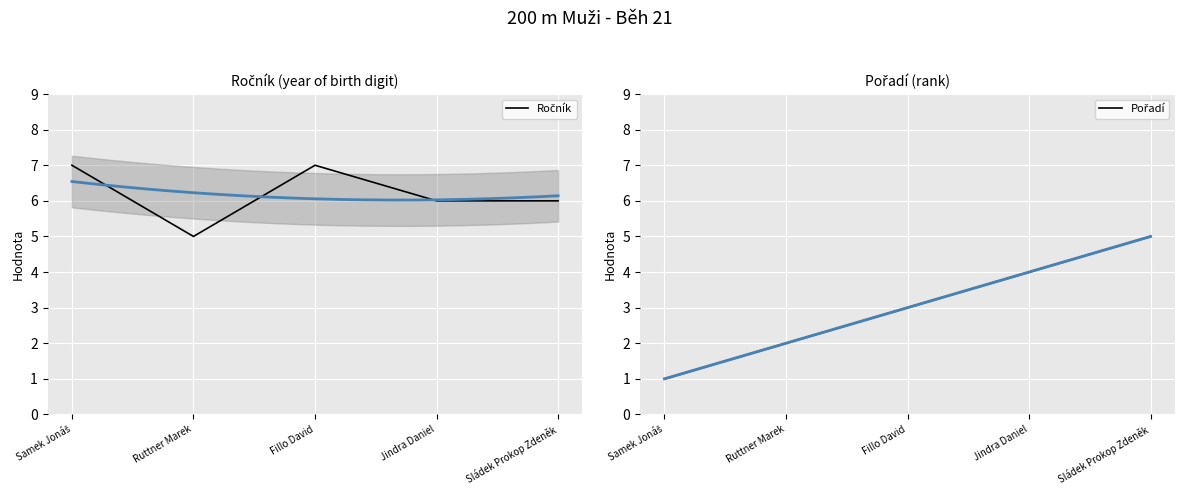

List the labels in order of Pořadí value, smallest first.

Samek Jonáš, Ruttner Marek, Fillo David, Jindra Daniel, Sládek Prokop Zdeněk